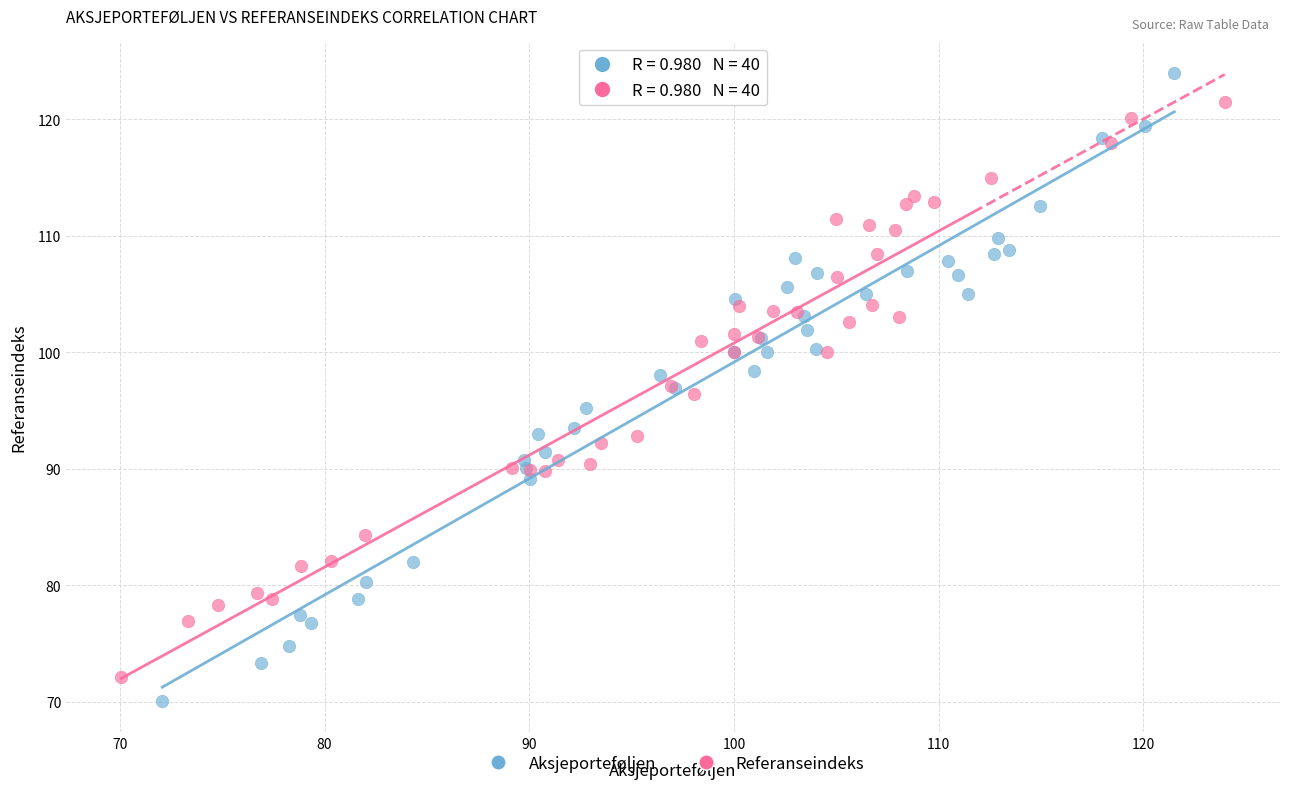

Which series reaches the maximum Y coordinate?

Aksjeporteføljen